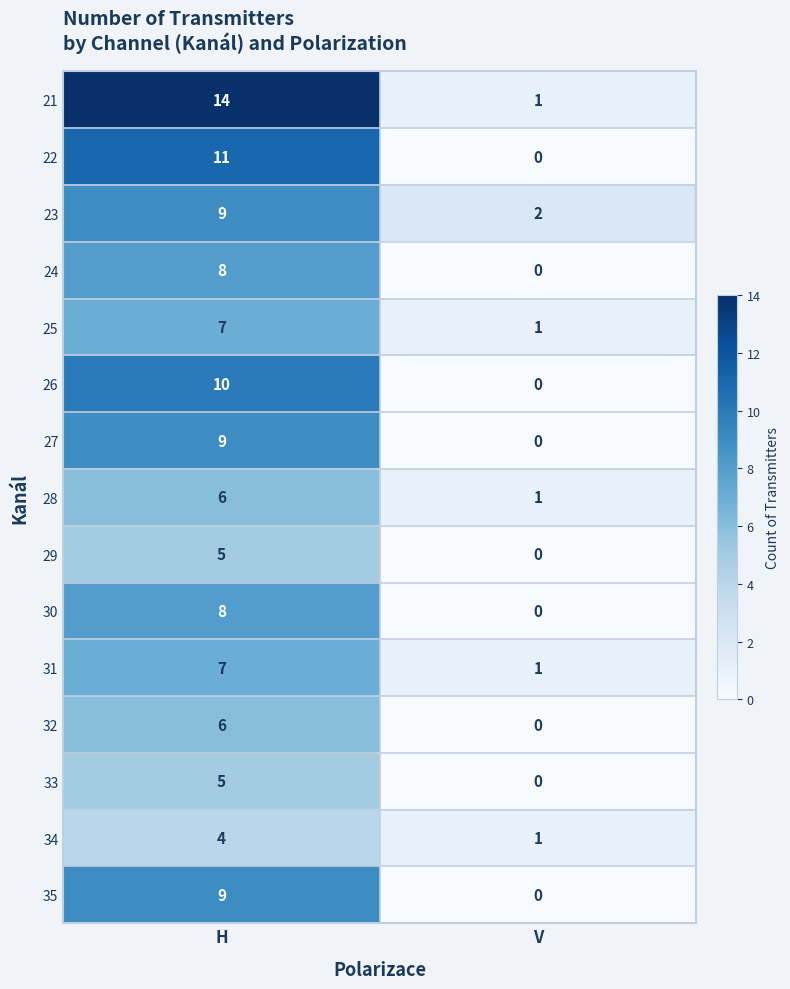

Which category has the highest value across all series?

H